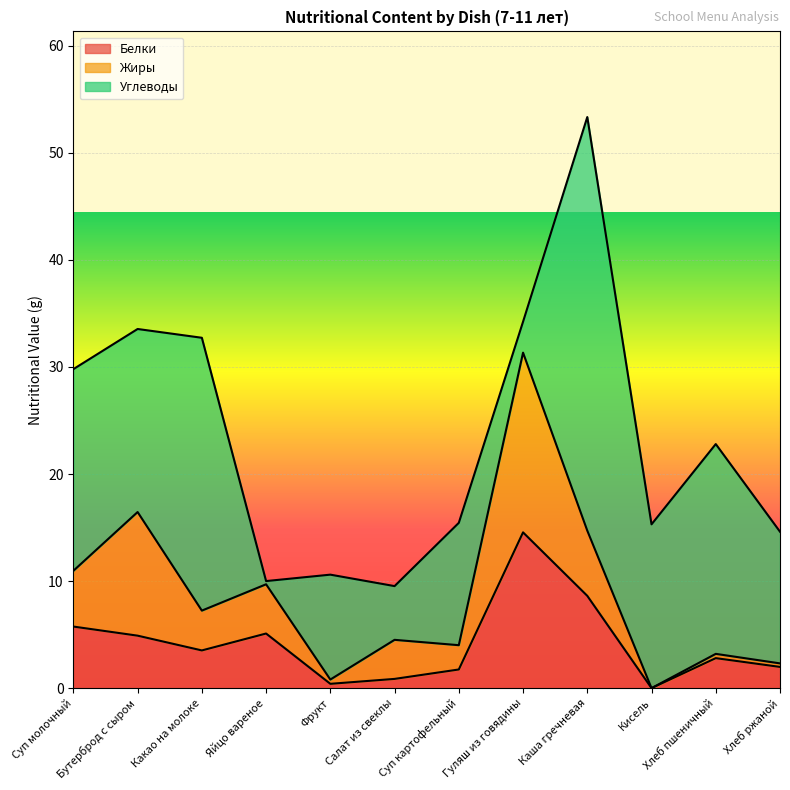

Reading left to right, extract all data points from this chart.

Белки: 5.8	4.9	3.5	5.1	0.4	0.9	1.7	14.6	8.6	0.0	2.8	2.0
Жиры: 5.2	11.6	3.7	4.6	0.4	3.6	2.3	16.8	6.1	0.0	0.4	0.3
Углеводы: 18.8	17.1	25.5	0.3	9.8	5.0	11.4	2.9	38.6	15.3	19.6	12.3